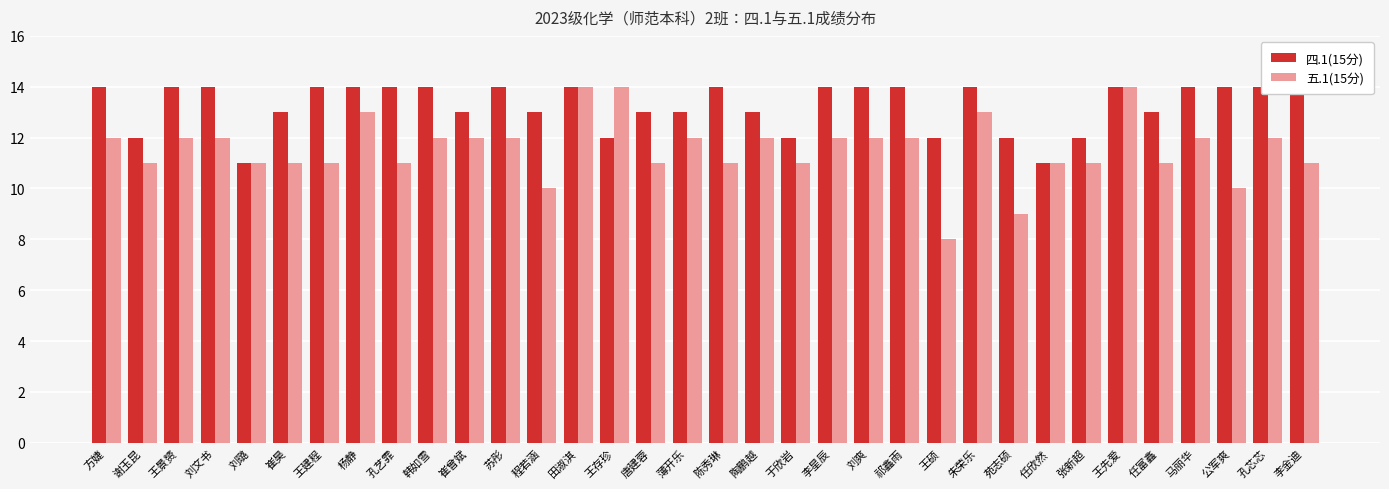

The 五.1(15分) series shows 3 at 王建程. True or false?

False